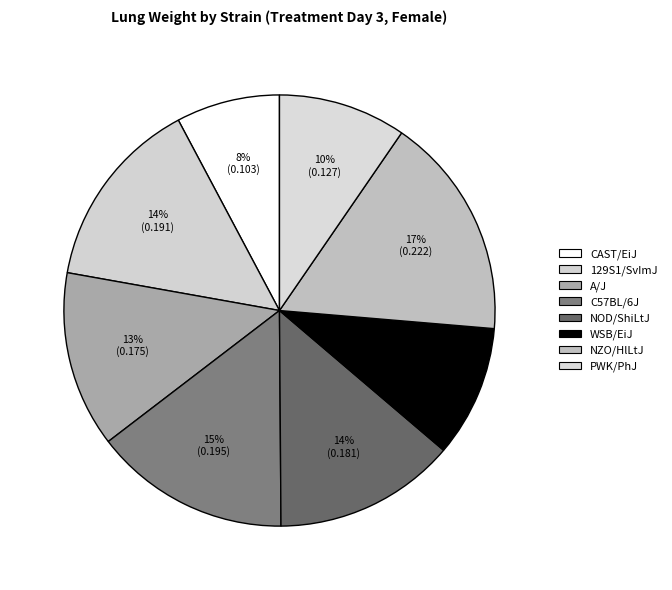

What percentage is the A/J slice, to the nearest percent?

13%